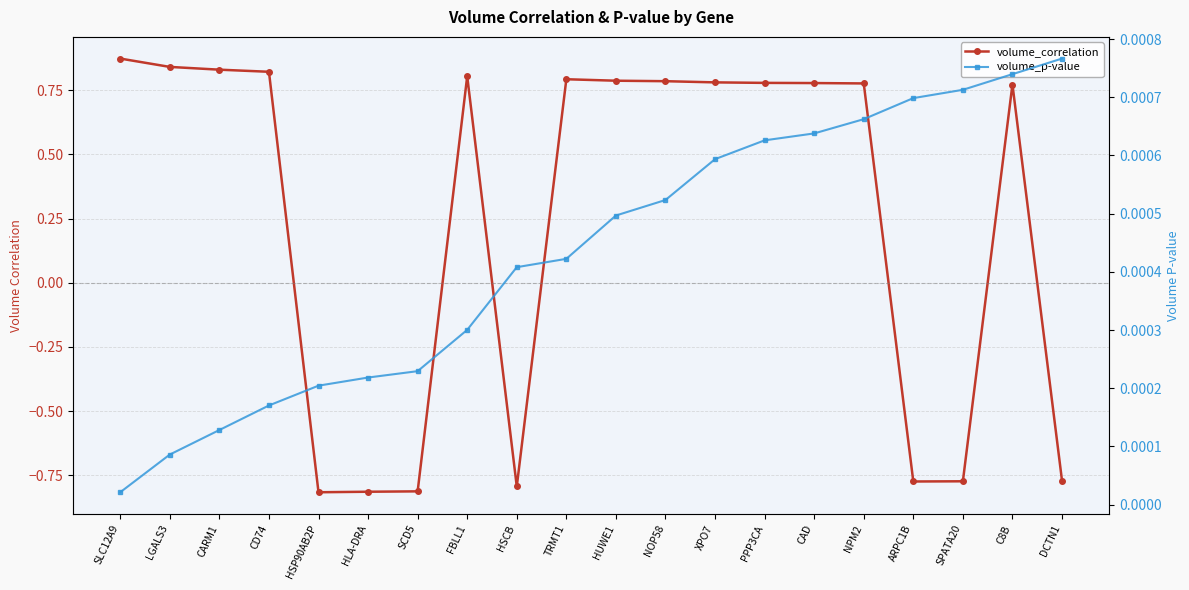

What is the difference between the highest and lowest values at TRMT1?

0.8